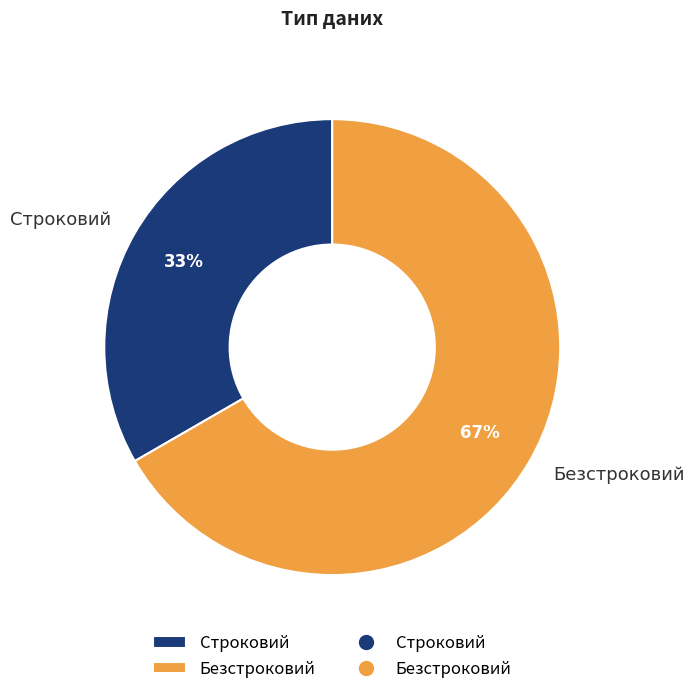

Count the number of slices in the pie.

2